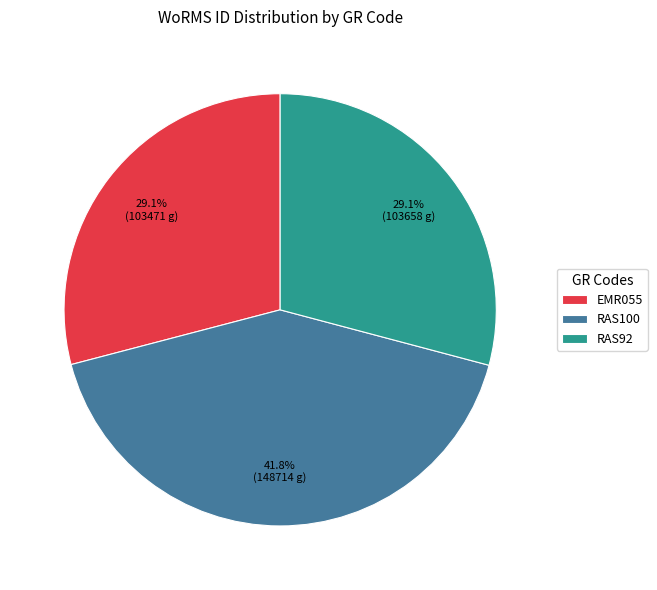

Which has a higher value, EMR055 or RAS100?

RAS100